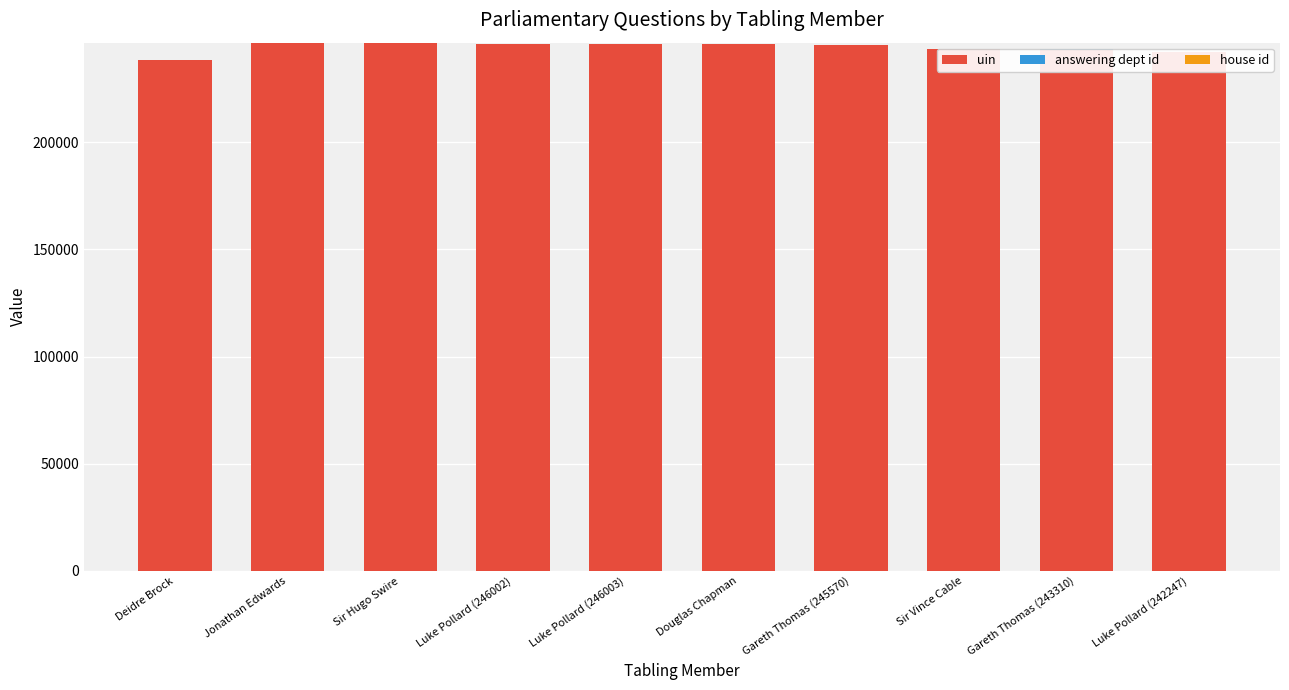

Which has a higher value, Jonathan Edwards or Sir Hugo Swire?

Jonathan Edwards